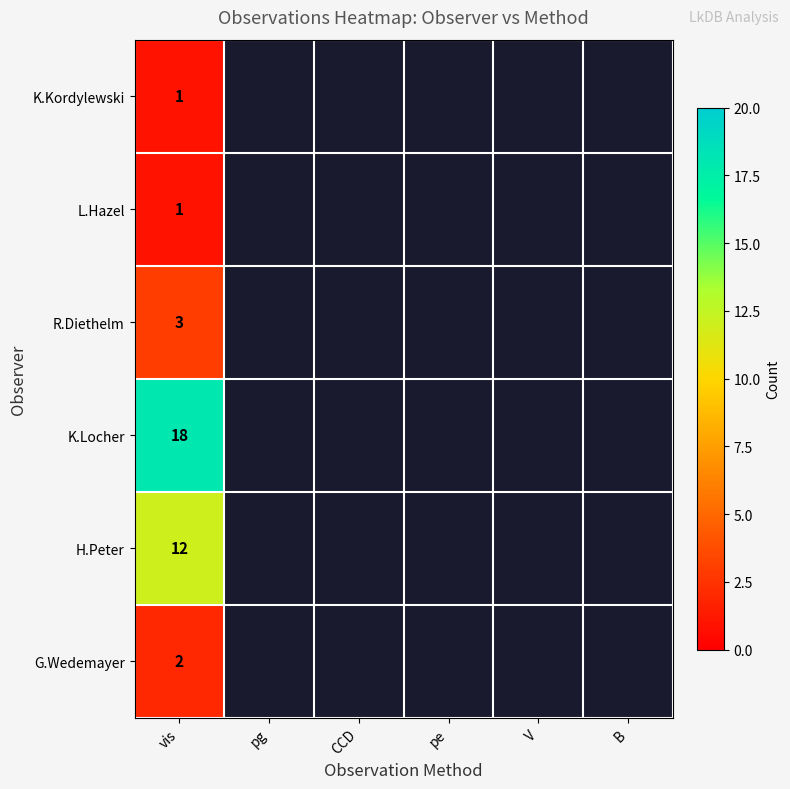

True or false: G.Wedemayer has a value of 2 at vis.

True